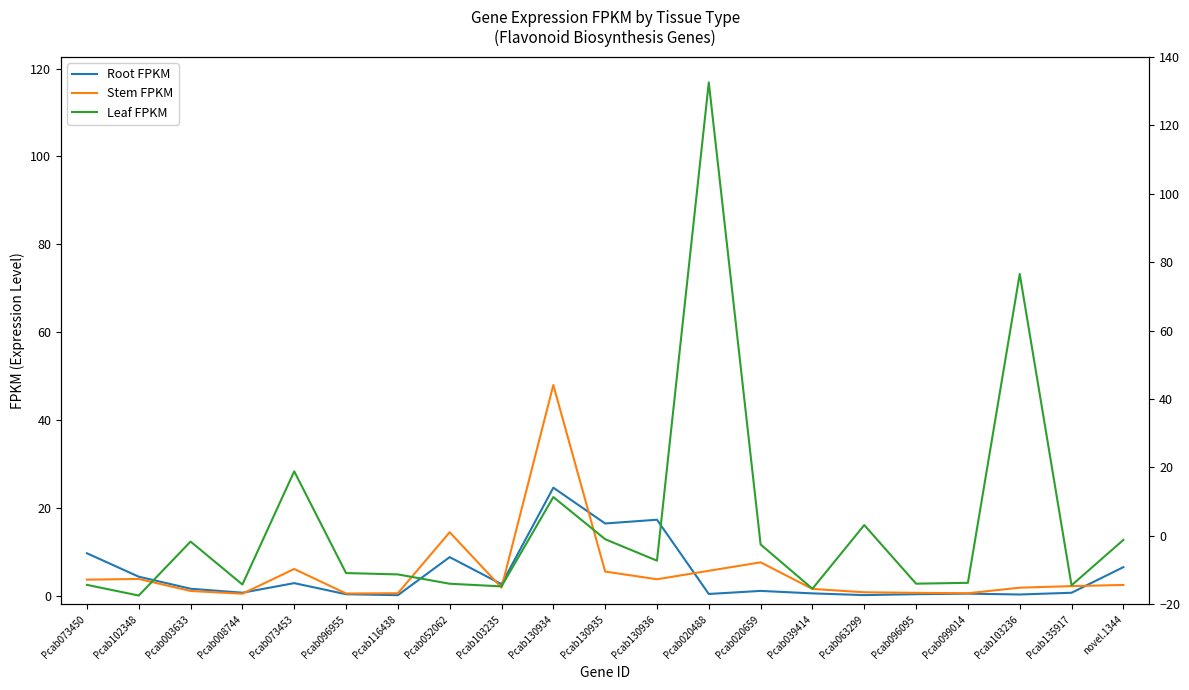

What is the average value of the Stem FPKM series?

5.3